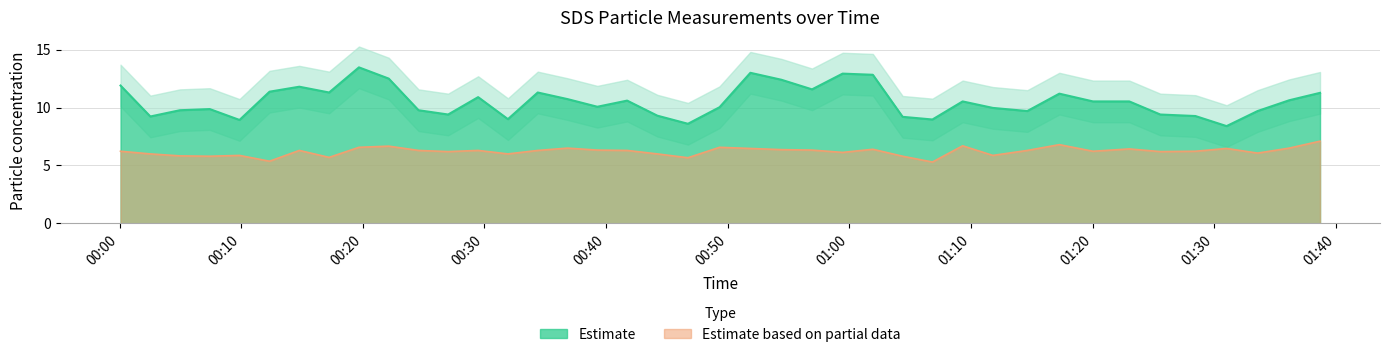

What is the label of the 9th point from the left?

2022/10/11 00:19:41